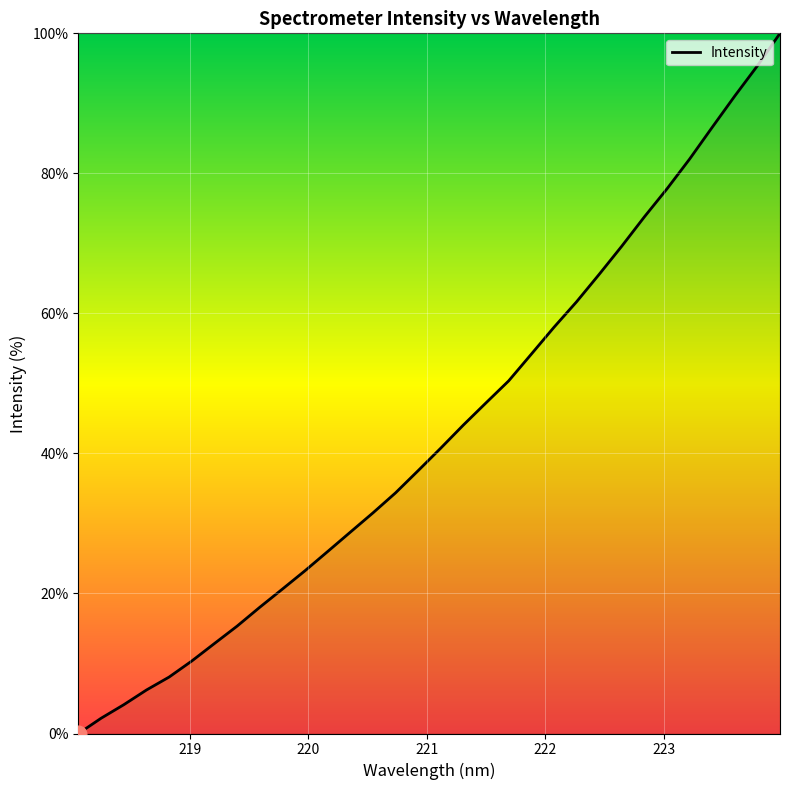

What is the difference between the maximum and minimum values?

100.0